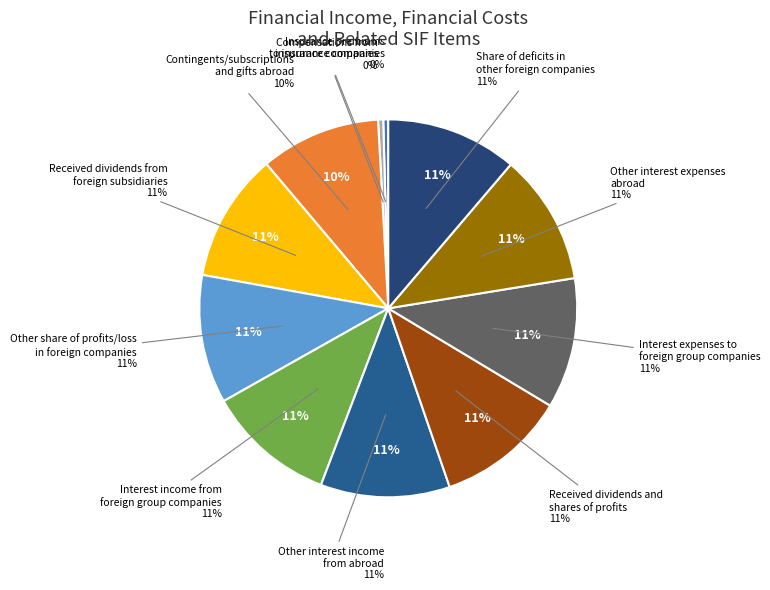

Which slice is the smallest?

Insurance premiums
to insurance companies